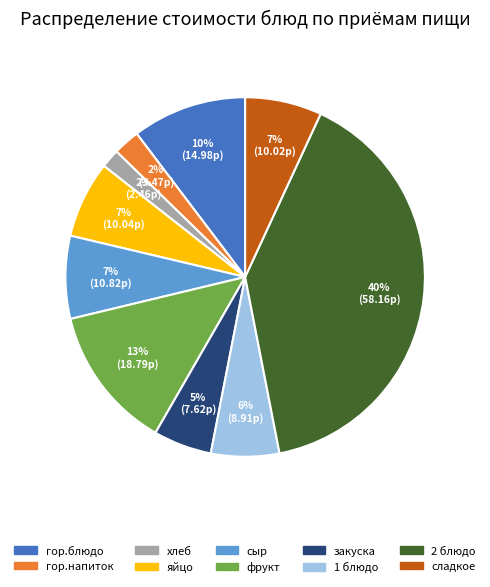

To the nearest percent, what is the difference between the largest and smallest slice percentages?

38%